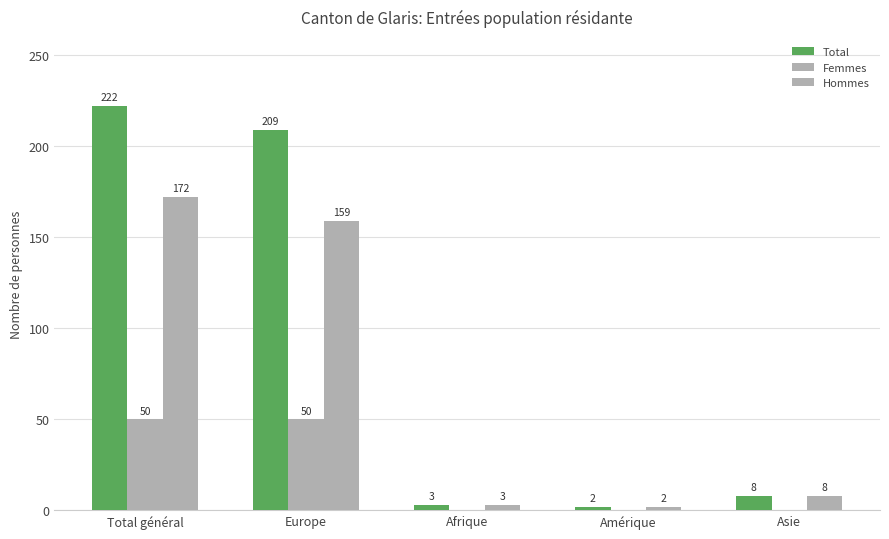

Read the Total value at Total général, to the nearest 5.

220